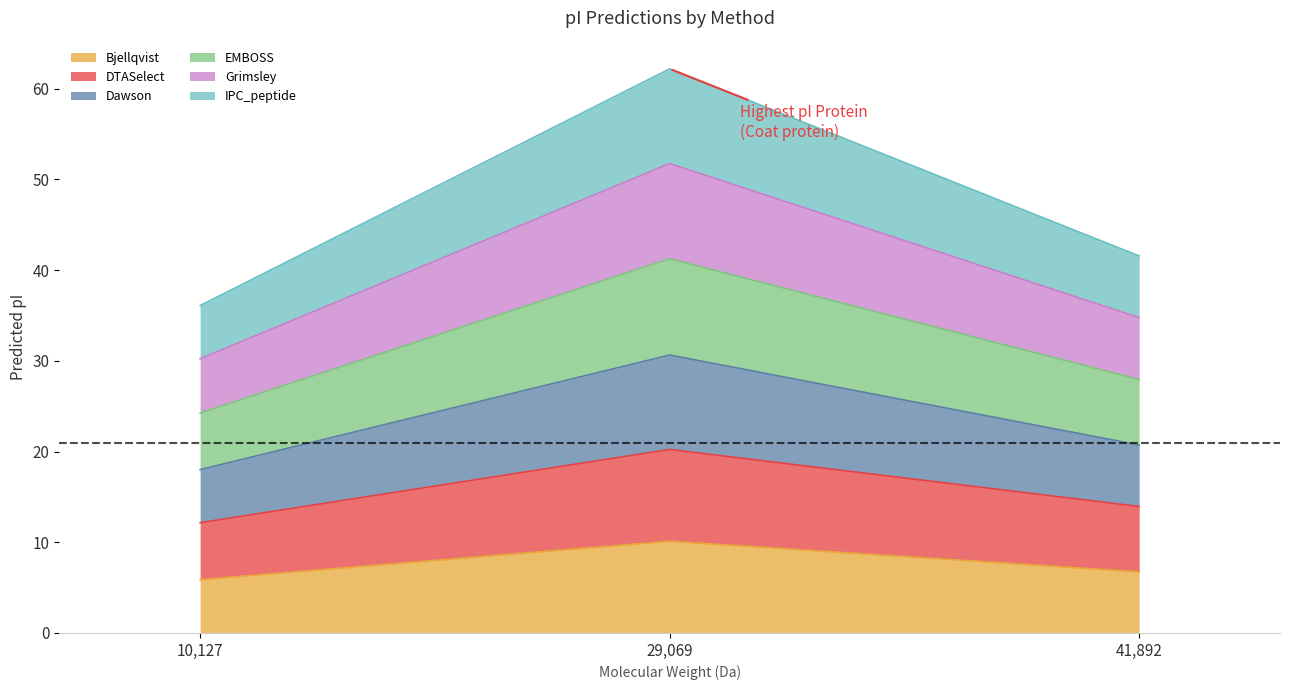

Which series has the largest total across all categories?

Dawson